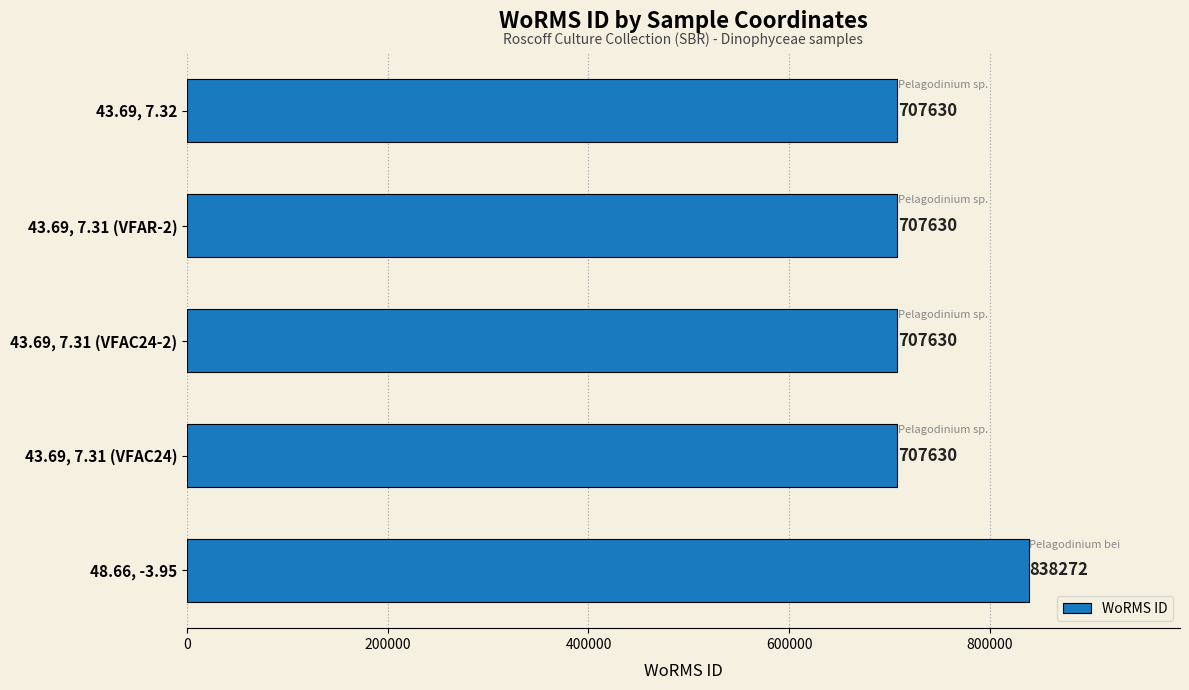

The value at 43.69, 7.31 (VFAR-2) is 433734. True or false?

False